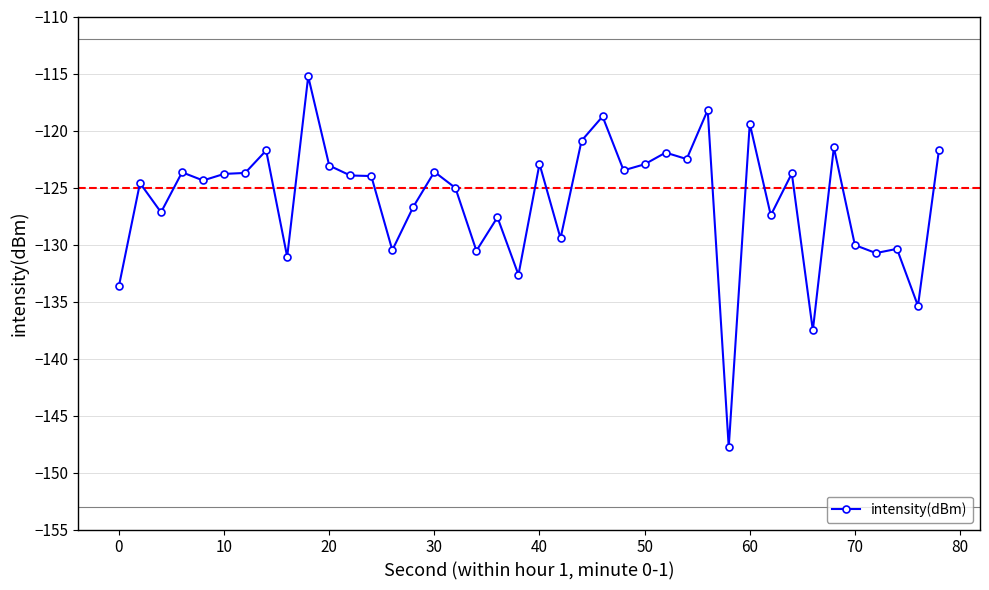

What is the minimum value shown in the chart?

-147.8